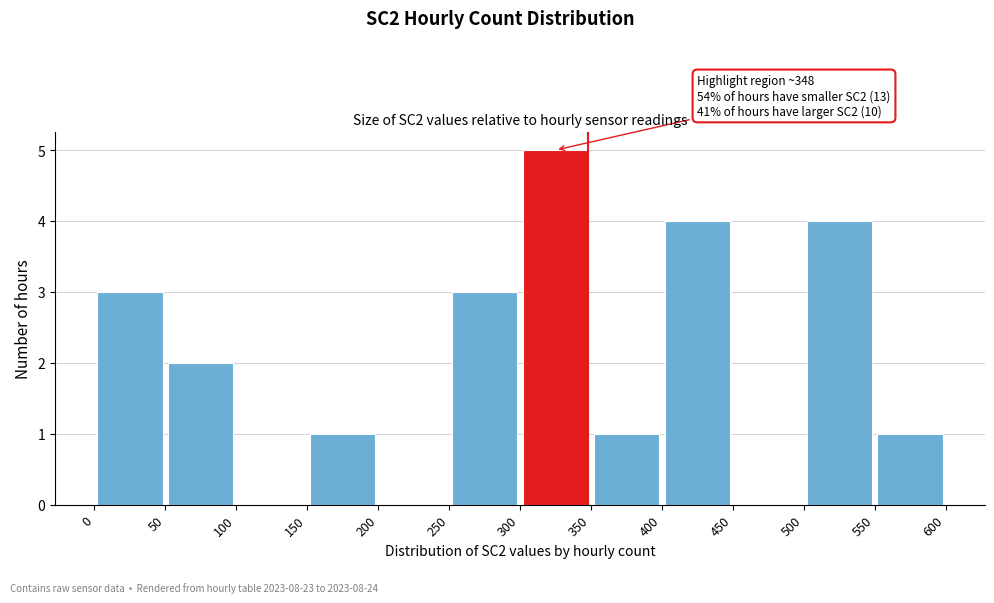

Over which range of the x-axis is the bar tallest?

300 to 350